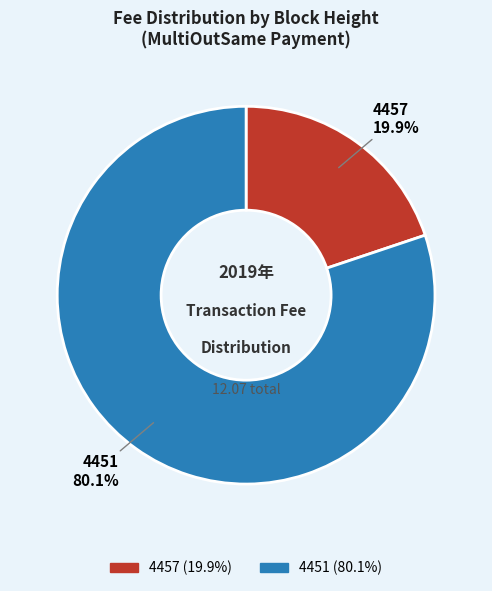

What is the ratio of the value at 4457 to the value at 4451?

0.2